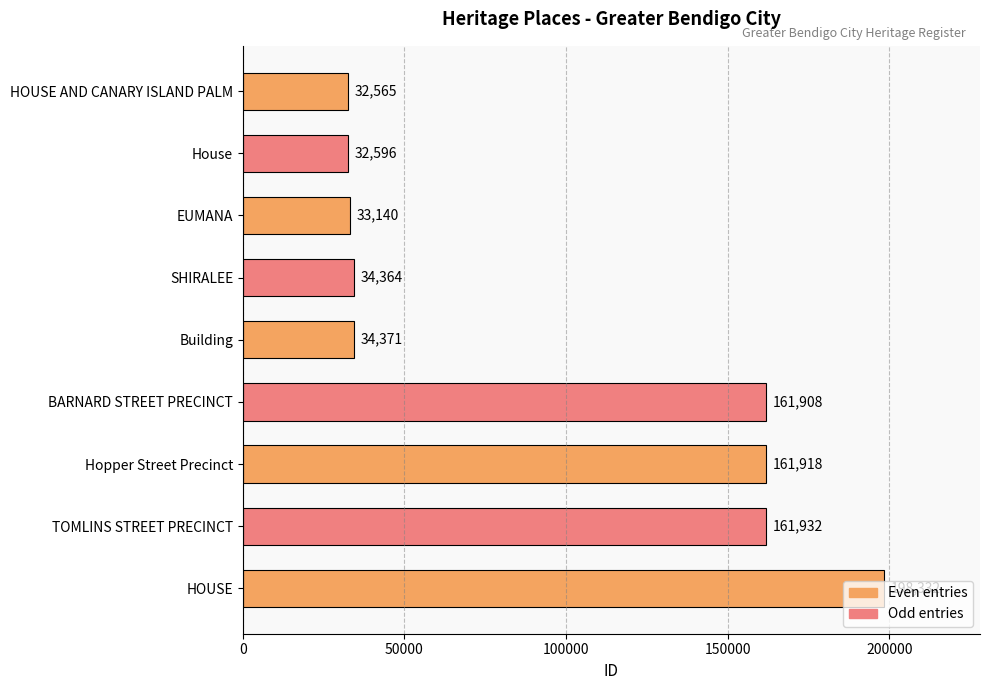

What is the change in value from Building to Hopper Street Precinct?

+127547